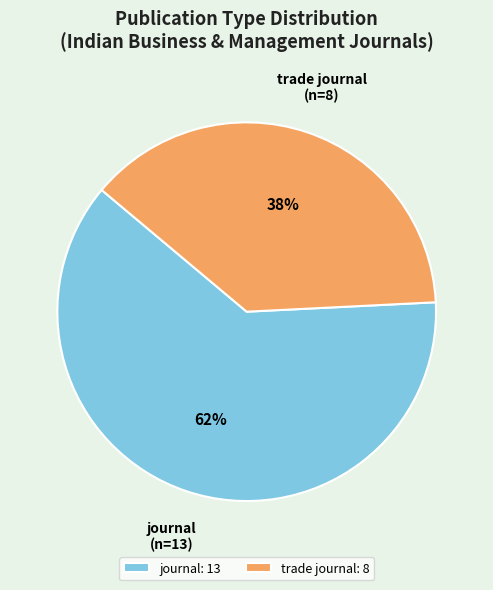

Which category accounts for the majority?

journal